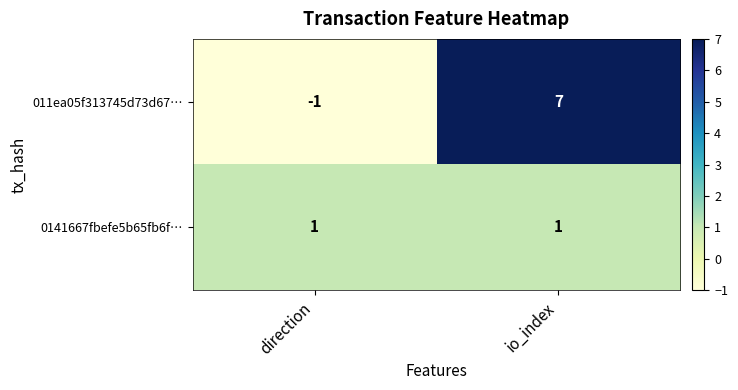

What is the difference between the highest and lowest values at io_index?

6